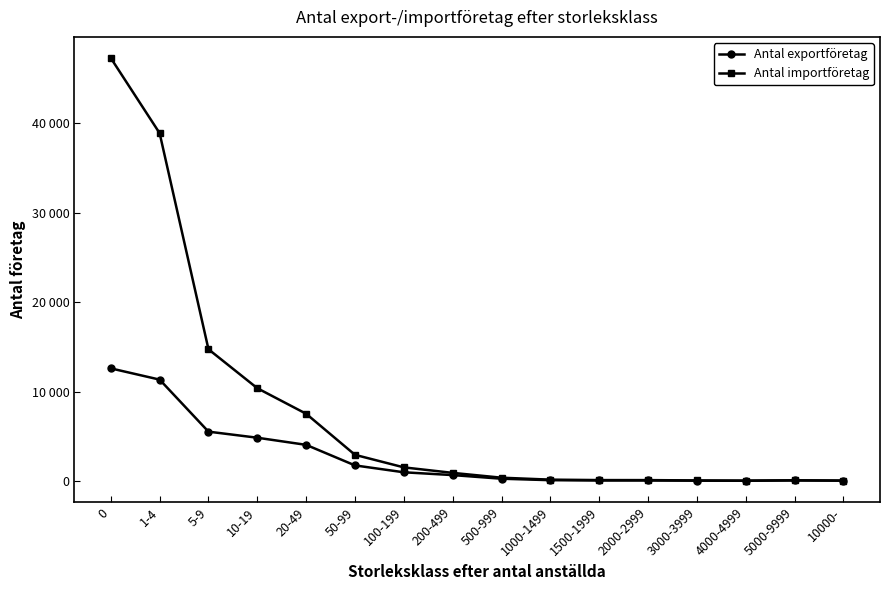

At which label does Antal importföretag reach its minimum?

4000-4999